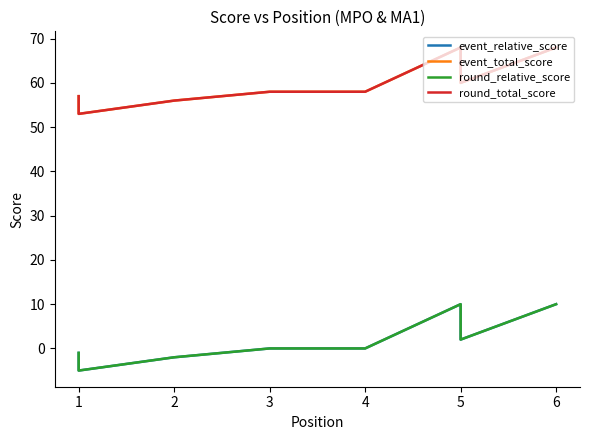

The value of round_relative_score at 3 is 6. True or false?

False